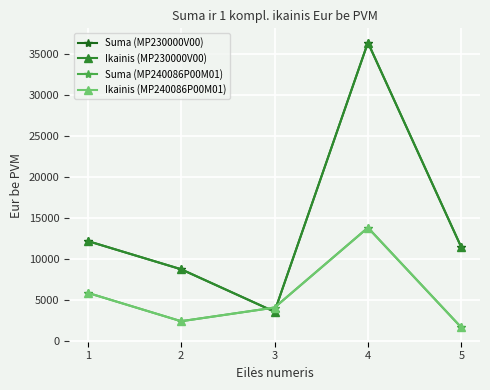

Is this an area chart (filled region under the line)?

No